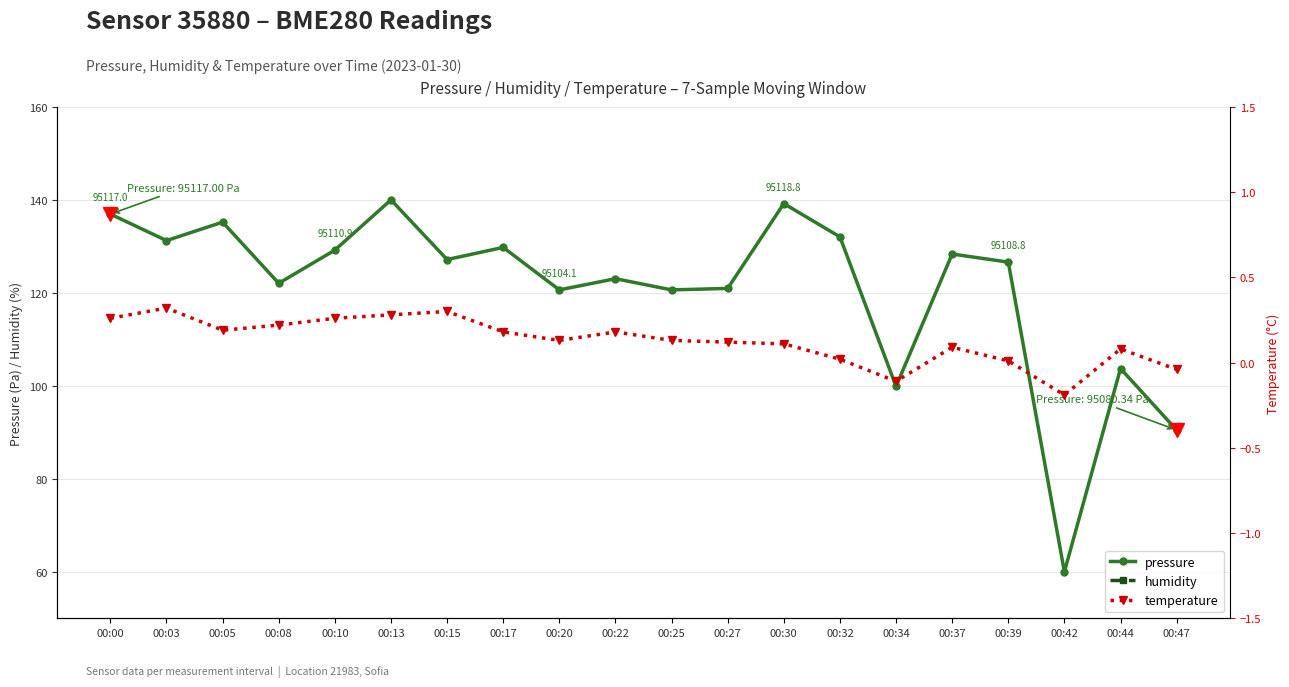

The value of humidity at 00:25 is 10.5. True or false?

False